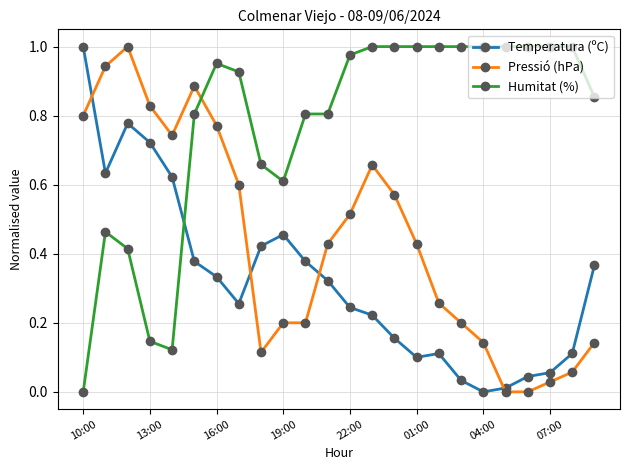

What is the sum of all Humitat (%) values?

18.5